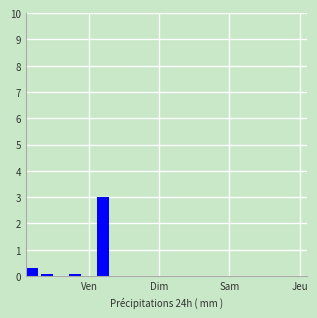

How many categories are shown in the chart?

20